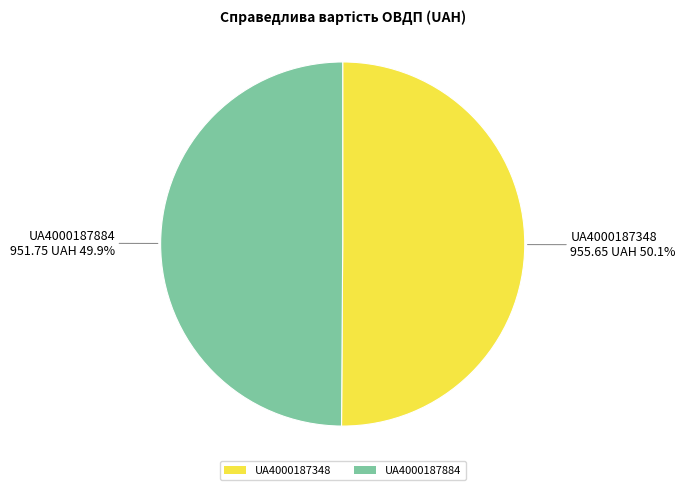

What is the ratio of the value at UA4000187884 to the value at UA4000187348?

1.0